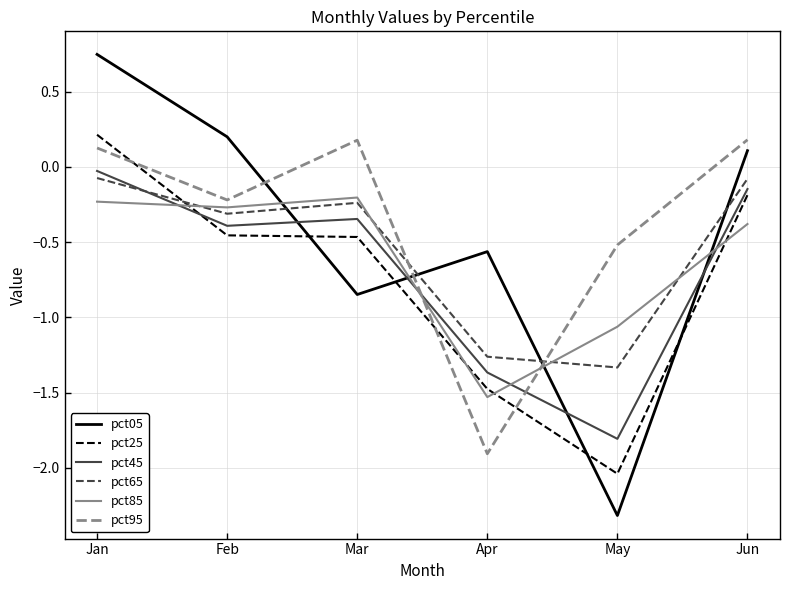

What is the difference between the pct95 values at Mar and Apr?

2.1